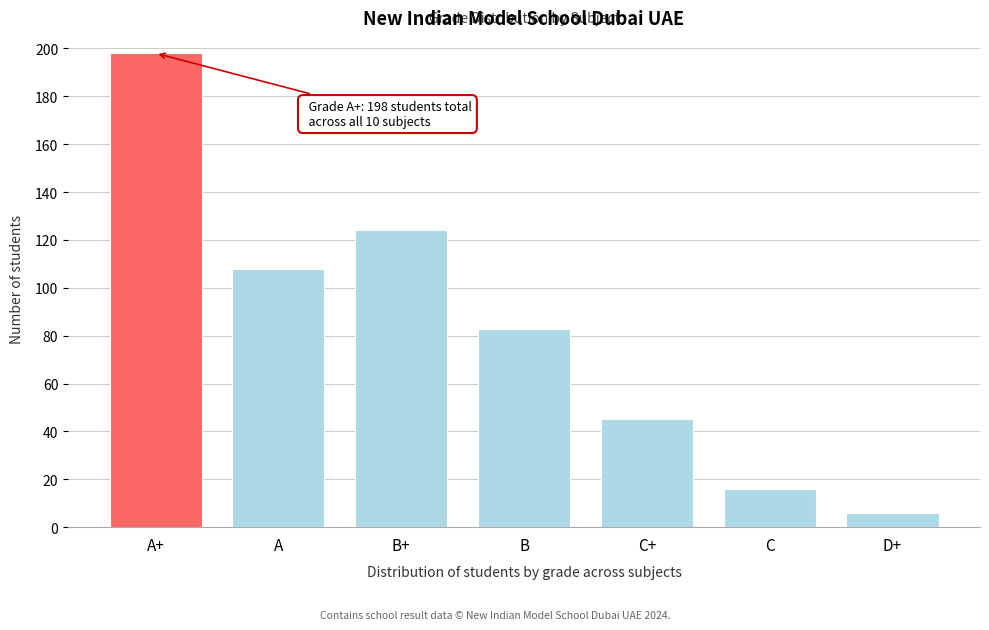

Reading left to right, list all the values displayed in this chart.

198	108	124	83	45	16	6